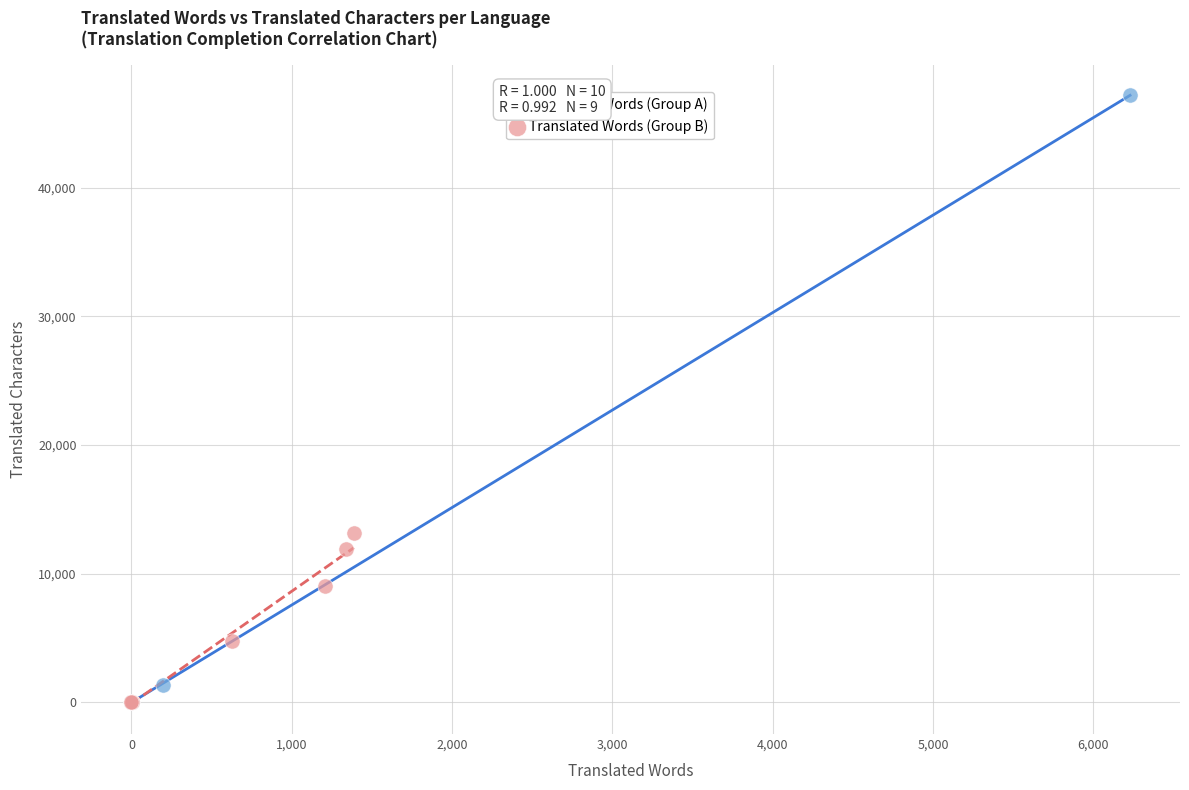

Which series has the largest Y range (max minus min)?

Translated Words (Group A)